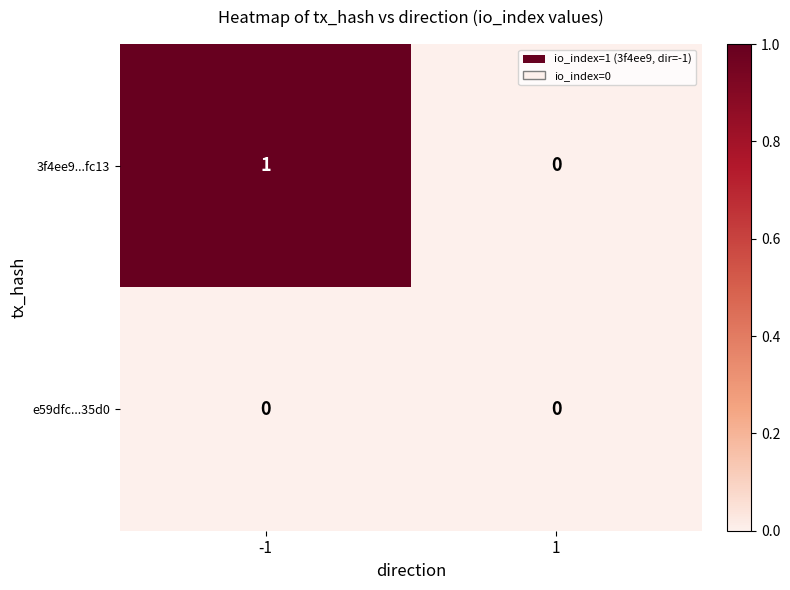

Rank the series by their maximum value, from lowest to highest.

e59dfc...35d0, 3f4ee9...fc13